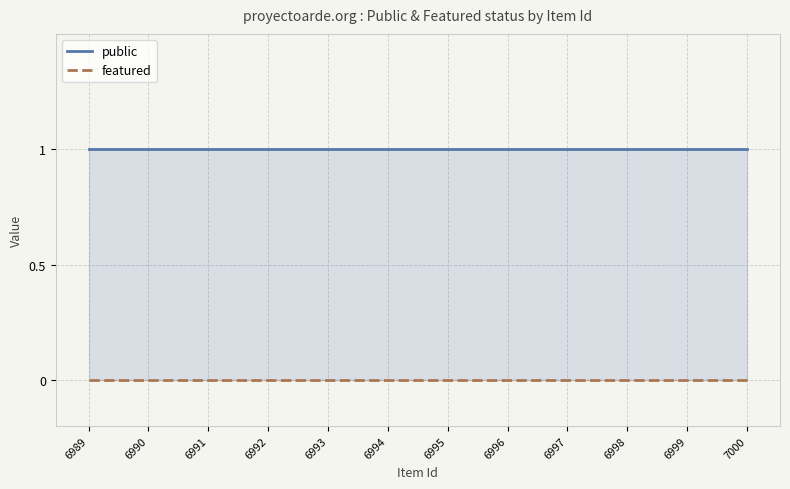

Rank the series by their average value, from highest to lowest.

public, featured